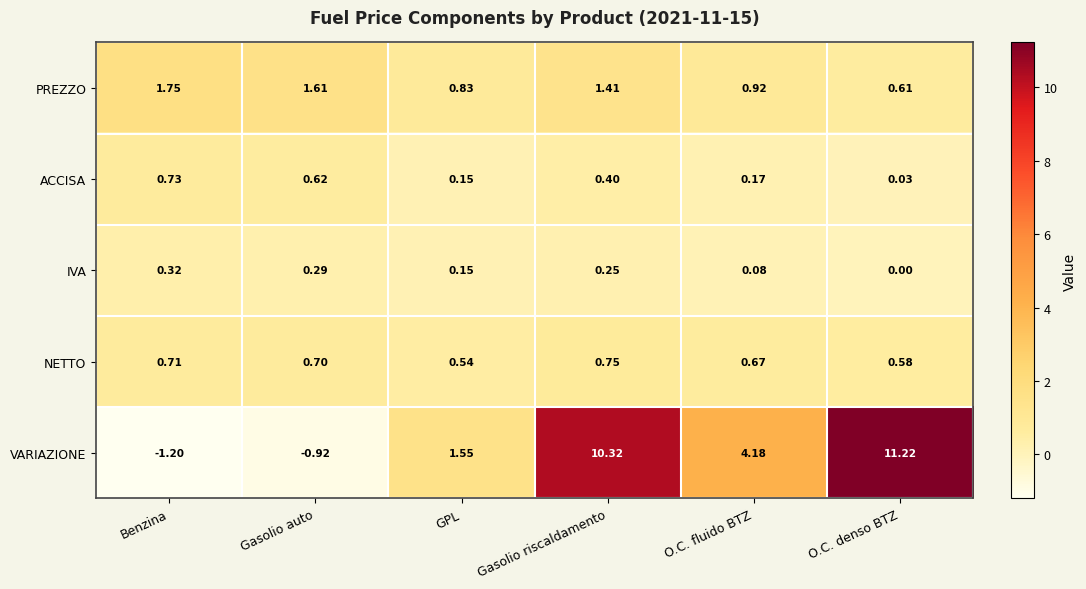

Rank the series by their maximum value, from lowest to highest.

IVA, ACCISA, NETTO, PREZZO, VARIAZIONE